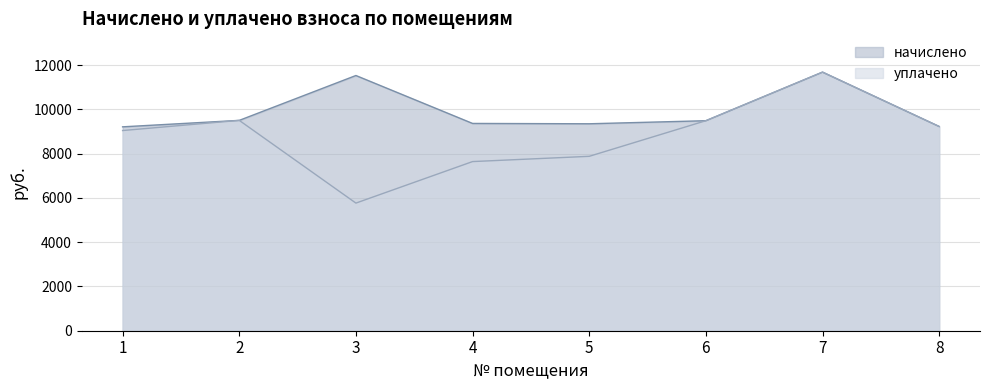

Which series has the largest total across all categories?

начислено